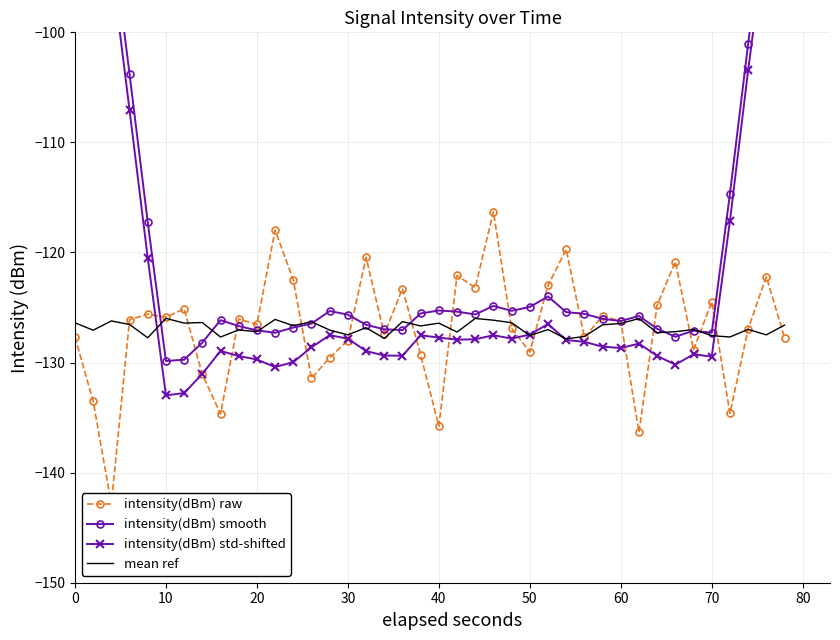

Is it true that mean ref equals -126.4 at 0?

True